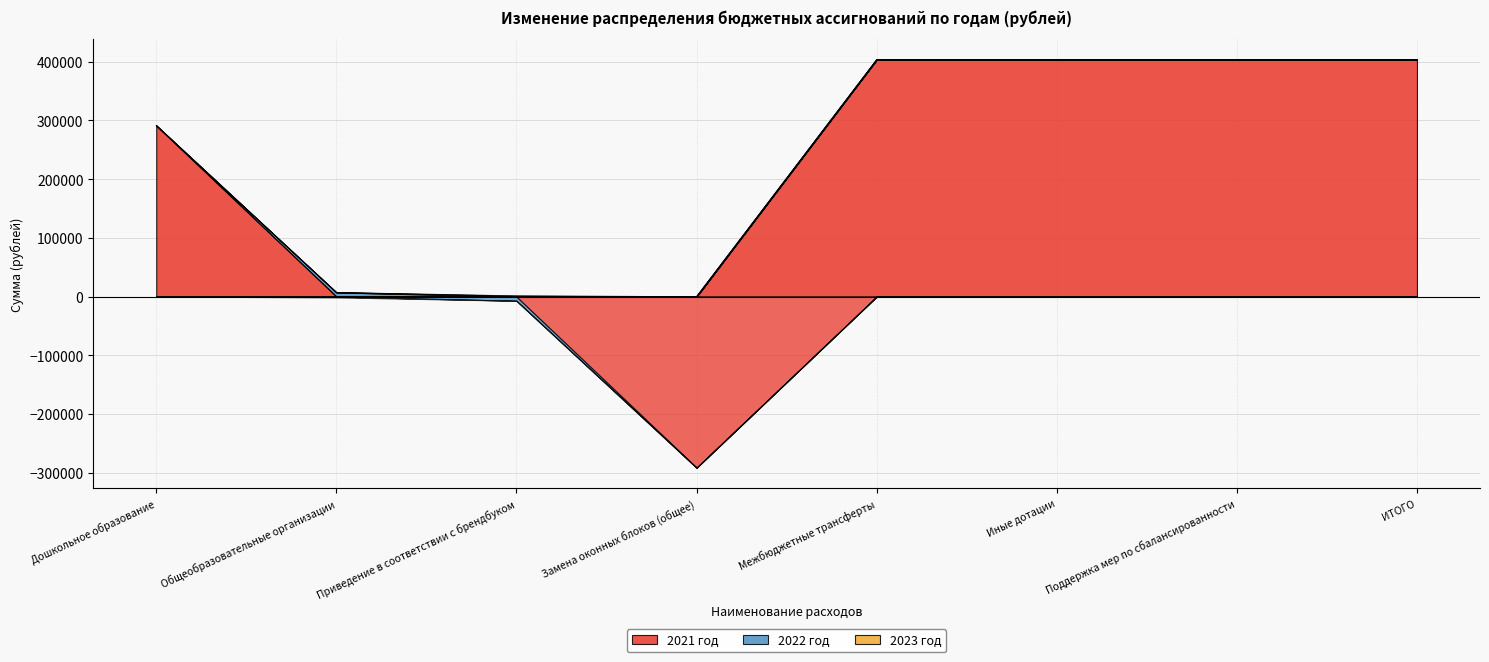

What is the highest value of the 2022 год series?

6900.3